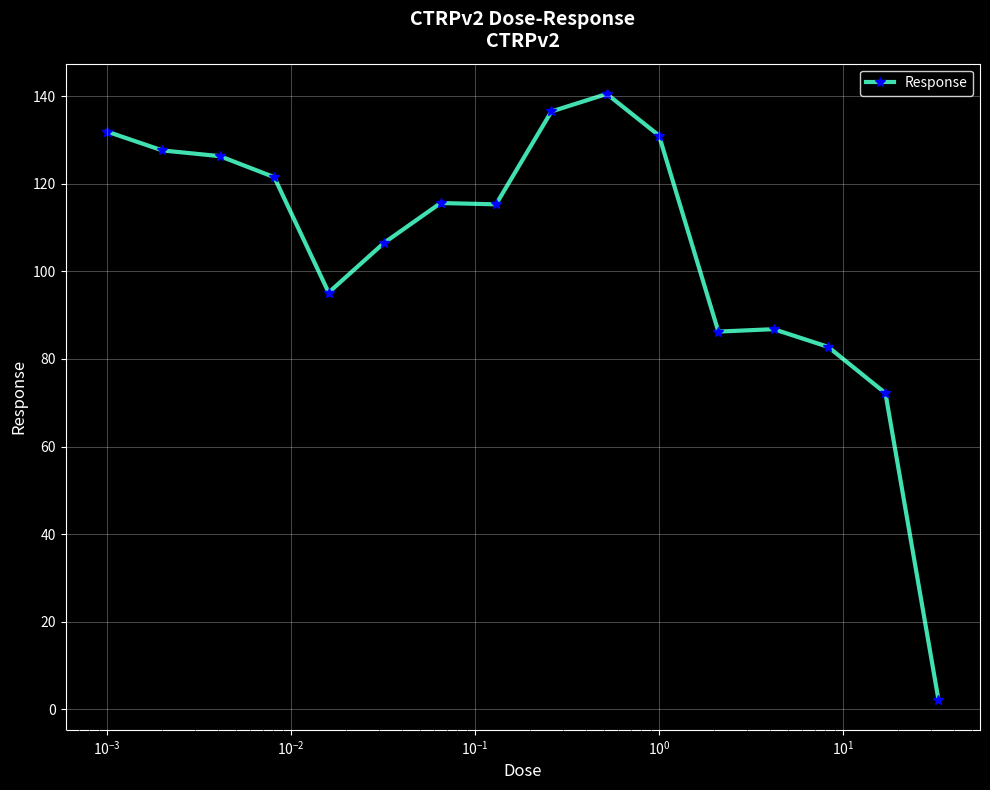

What is the greatest value displayed?

140.5